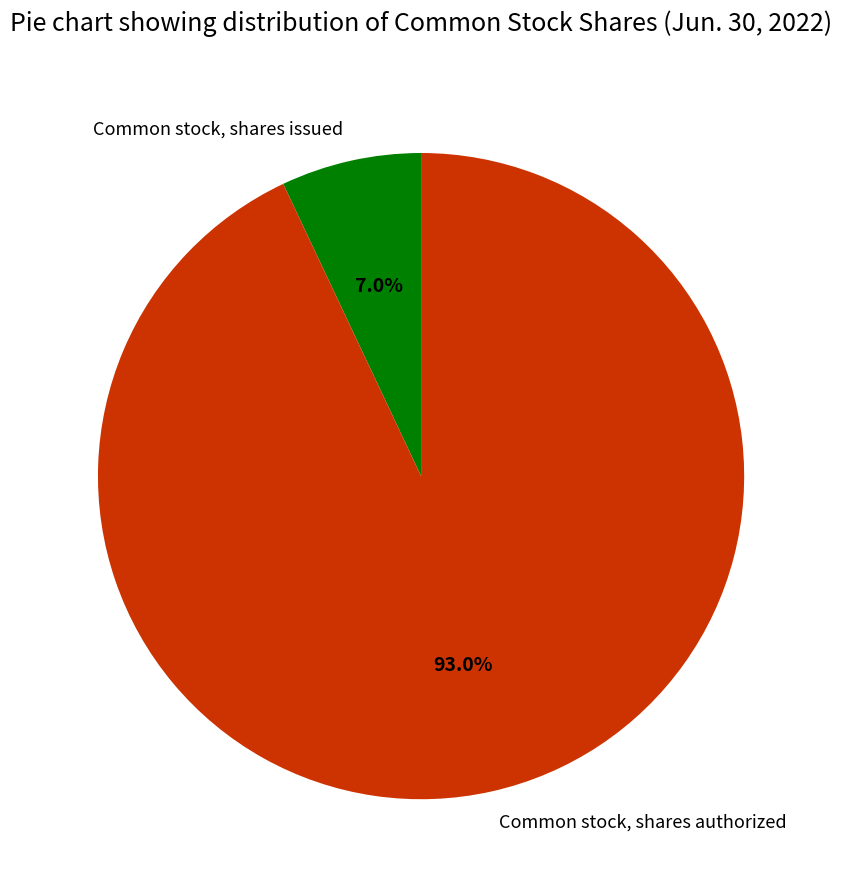

Which category has the smallest portion of the pie?

Common stock, shares issued